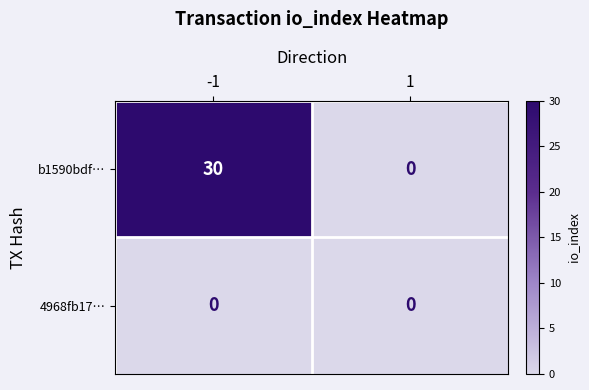

Which series has the widest spread of values?

b1590bdf…